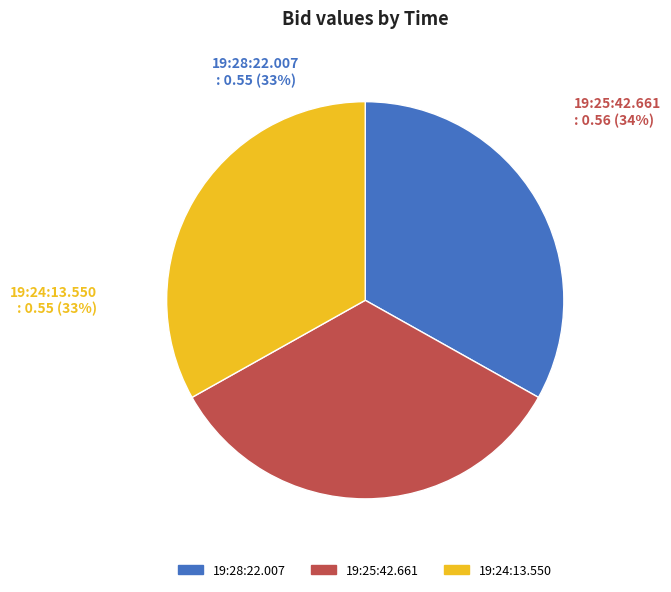

How many slices are in this pie chart?

3